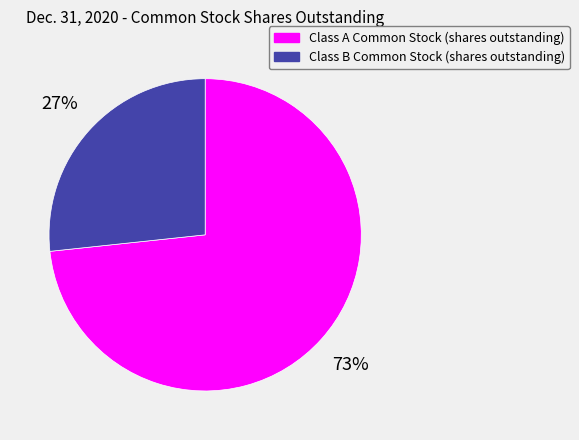

To the nearest percent, what is the average slice percentage?

50%